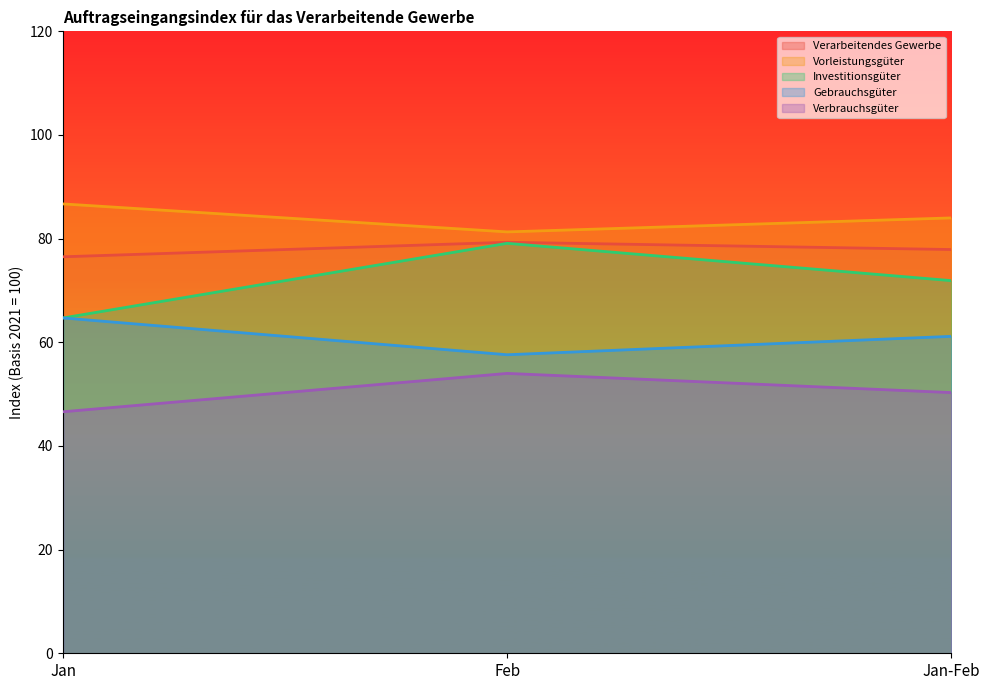

Where is Investitionsgüter nearest to the value 84?

Jan-Feb